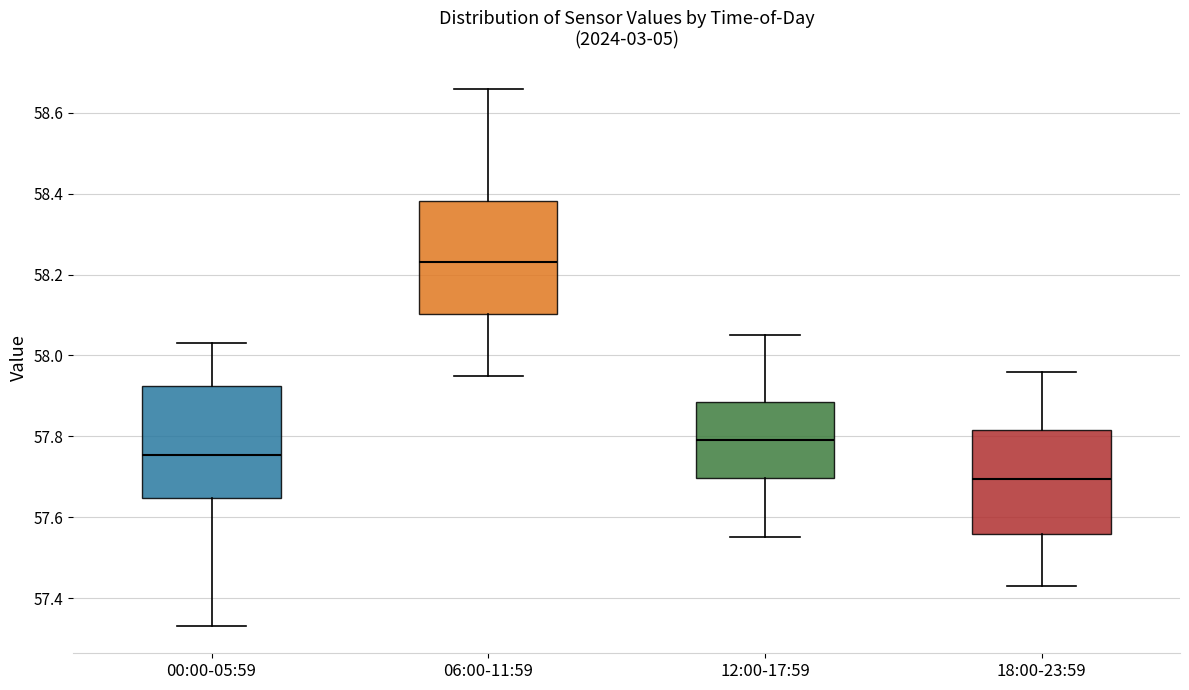

Which box has the lowest median line?

18:00-23:59